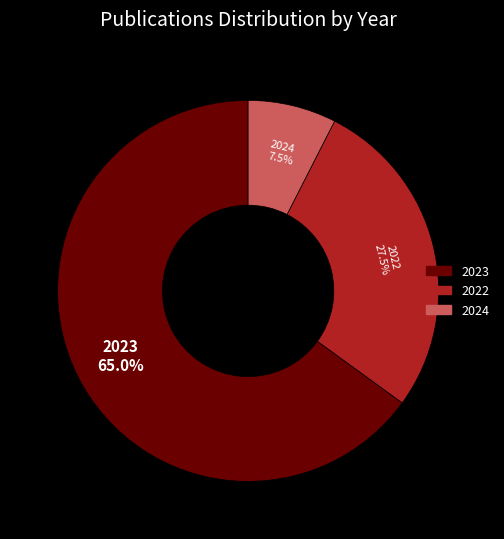

Does any single category account for the majority?

Yes